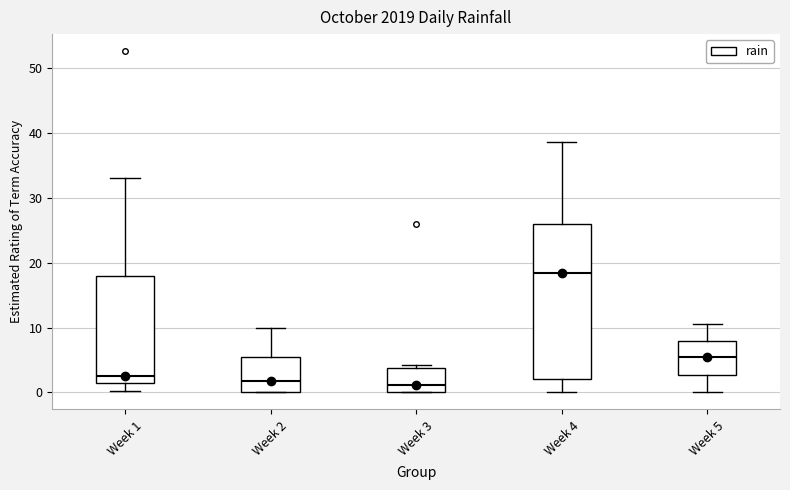

Reading left to right, transcribe this box plot: for each box, give where its median line is, the range the box spans, and where its two whiskers end, as read against the y-axis. The values are not printed on the chart, so give them approximately, as read against the axis.

Week 1: median 3, box 2 to 18, whiskers 0 to 33
Week 2: median 2, box 0 to 5, whiskers 0 to 10
Week 3: median 1, box 0 to 4, whiskers 0 to 4 (just above the box's upper edge)
Week 4: median 18, box 2 to 26, whiskers 0 to 39
Week 5: median 5, box 3 to 8, whiskers 0 to 11